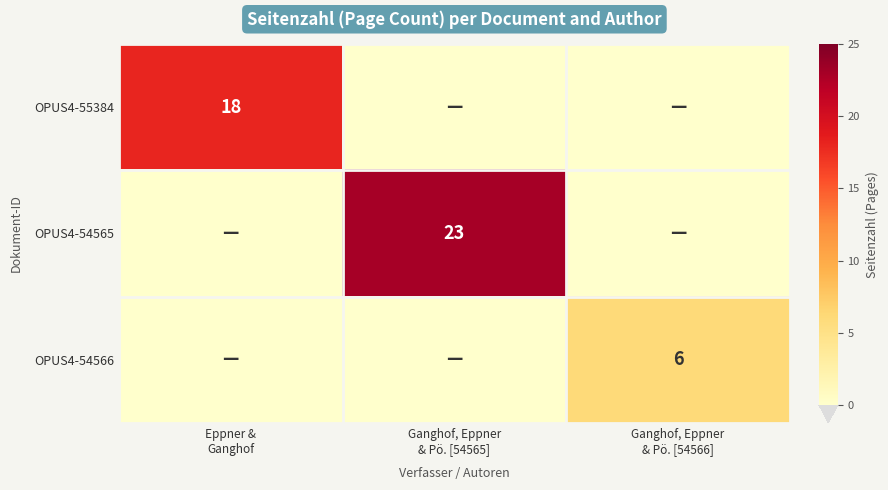

Which series has the largest total across all categories?

OPUS4-54565